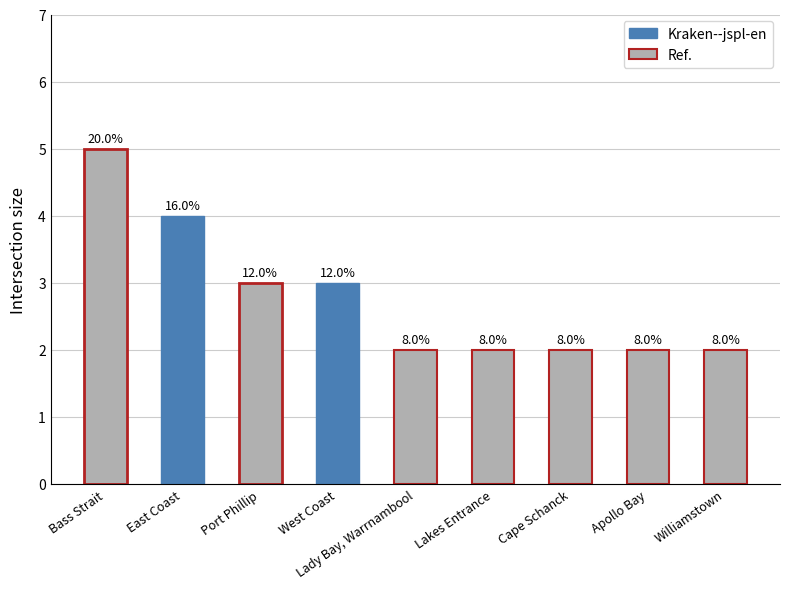

How many bars are there in total?

9